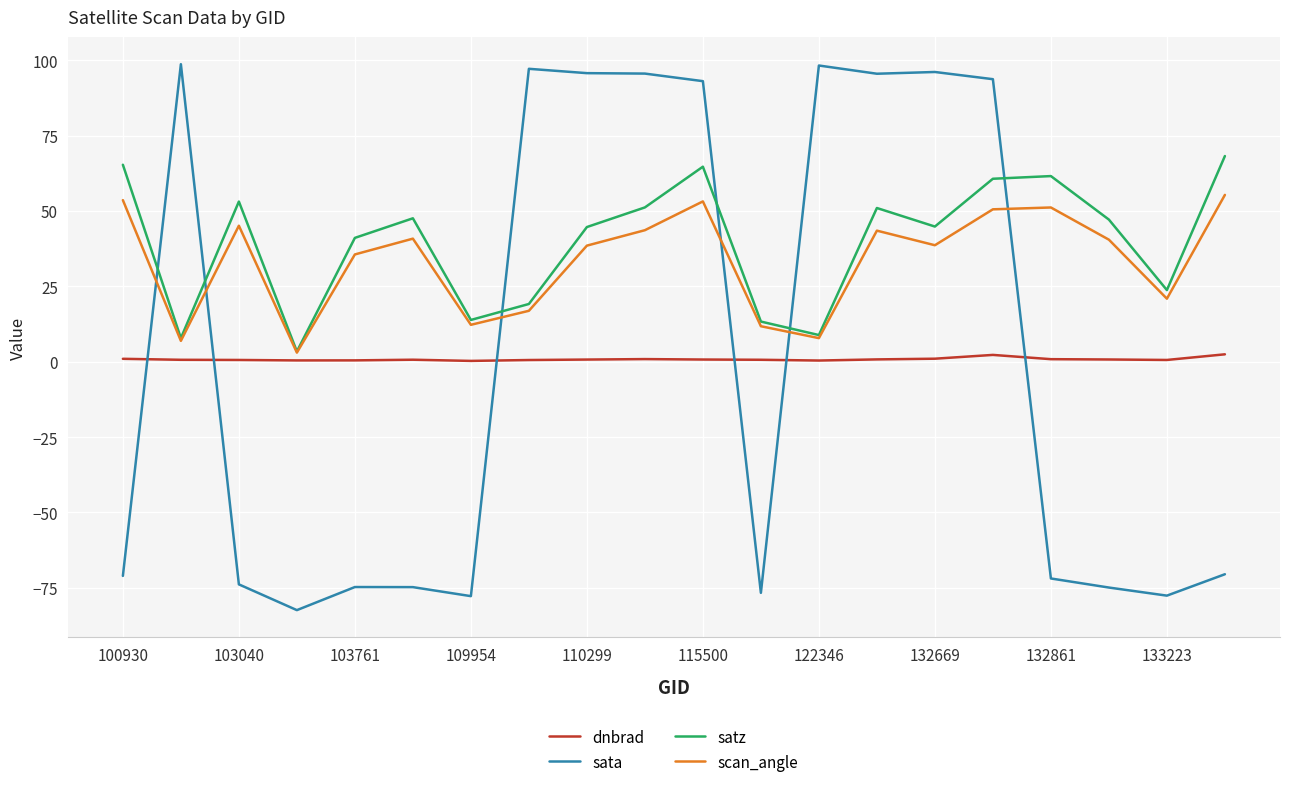

List the series in order of their peak value, lowest first.

dnbrad, scan_angle, satz, sata